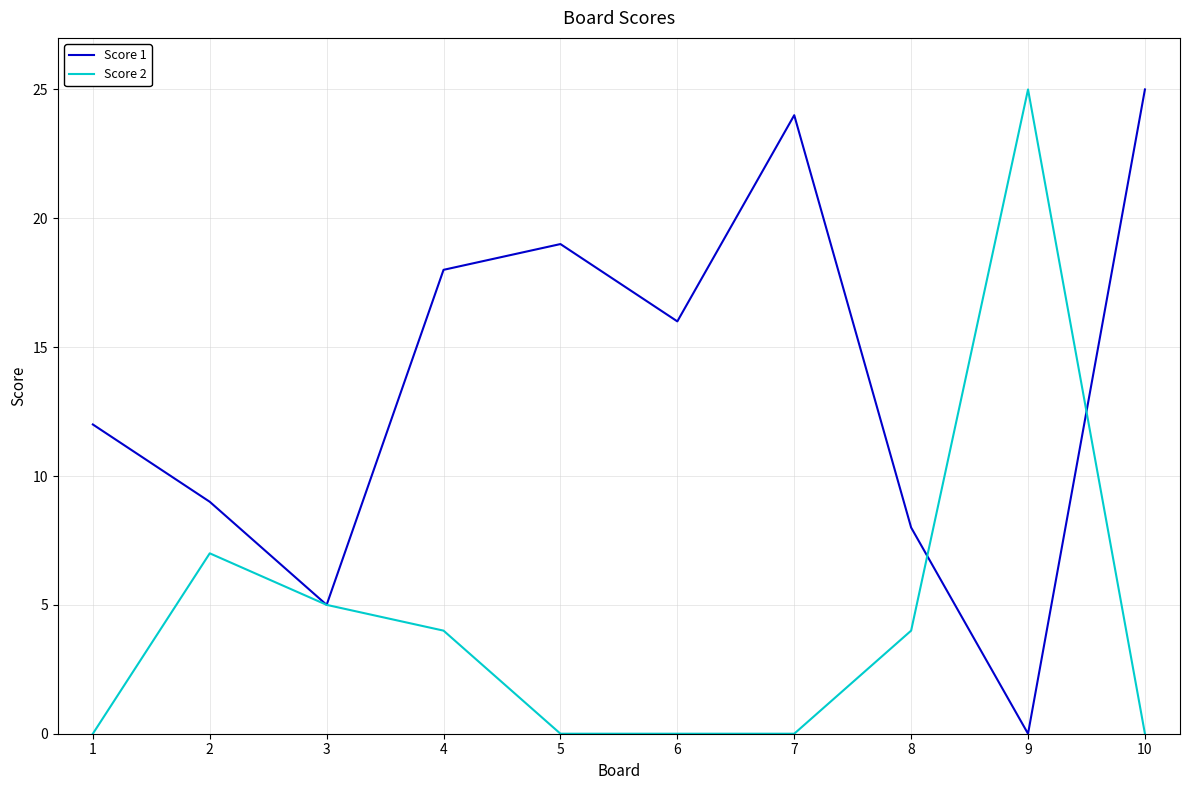

What is the maximum value for Score 2?

25